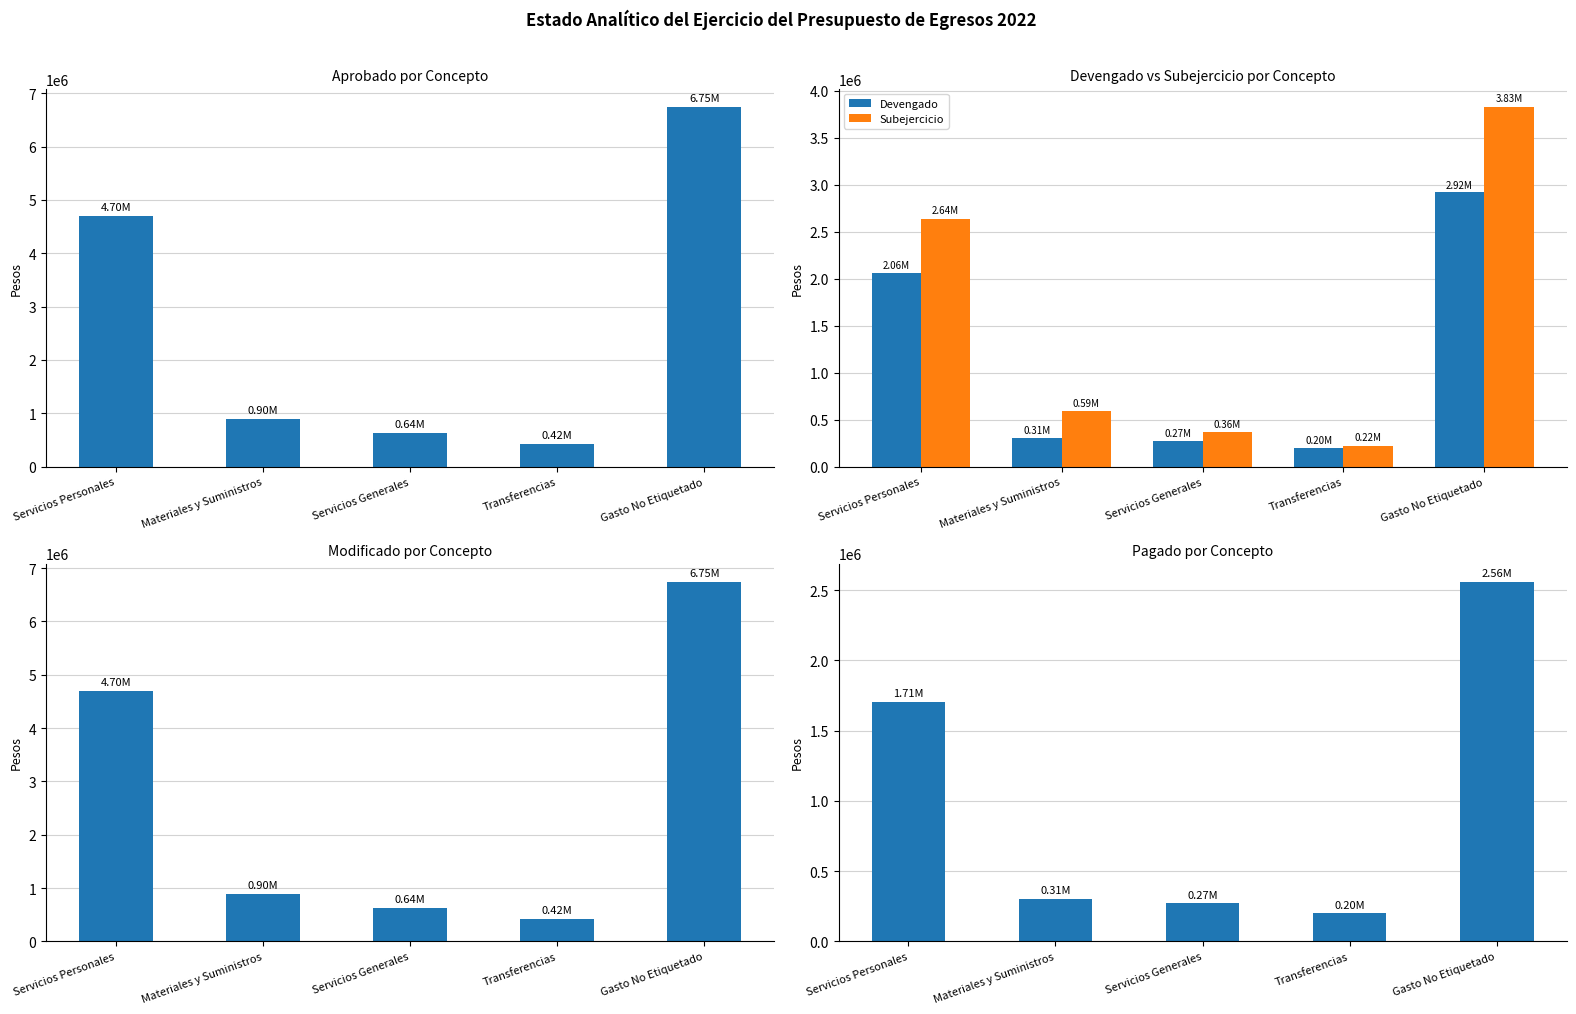

What is the difference between the highest and lowest values at Materiales y Suministros?

590366.3